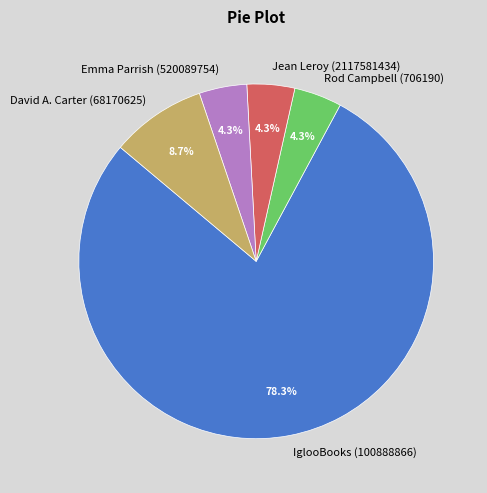

What percentage is the Emma Parrish (520089754) slice, to the nearest percent?

4%